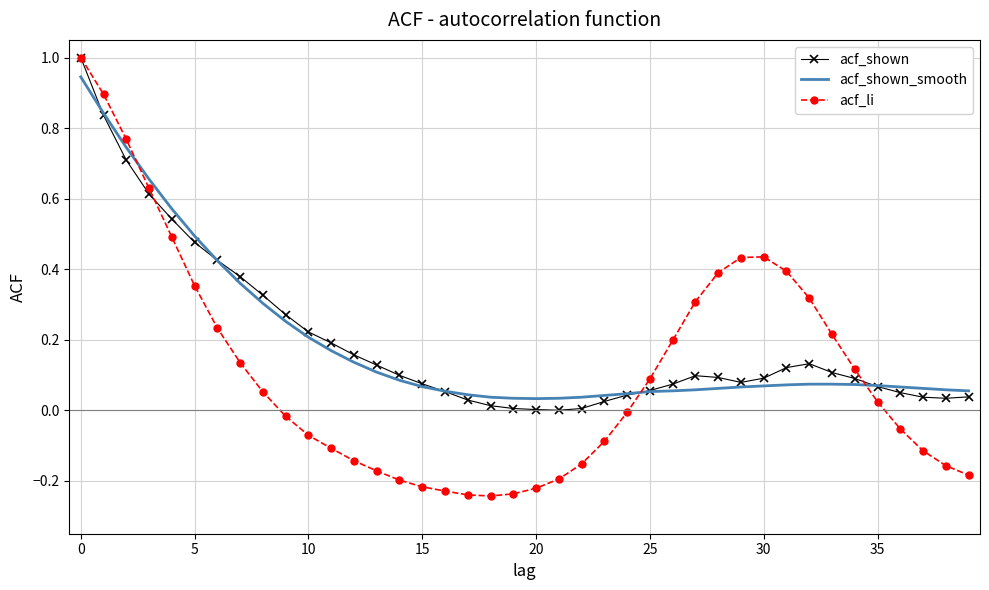

What is the highest value of the acf_li series?

1.0